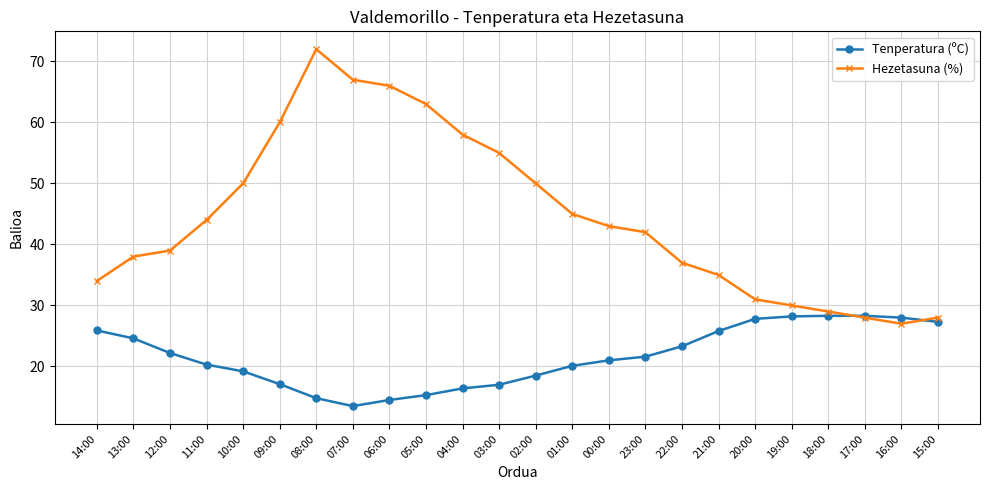

Rank the series at 20:00 from highest to lowest value.

Hezetasuna (%), Tenperatura (ºC)